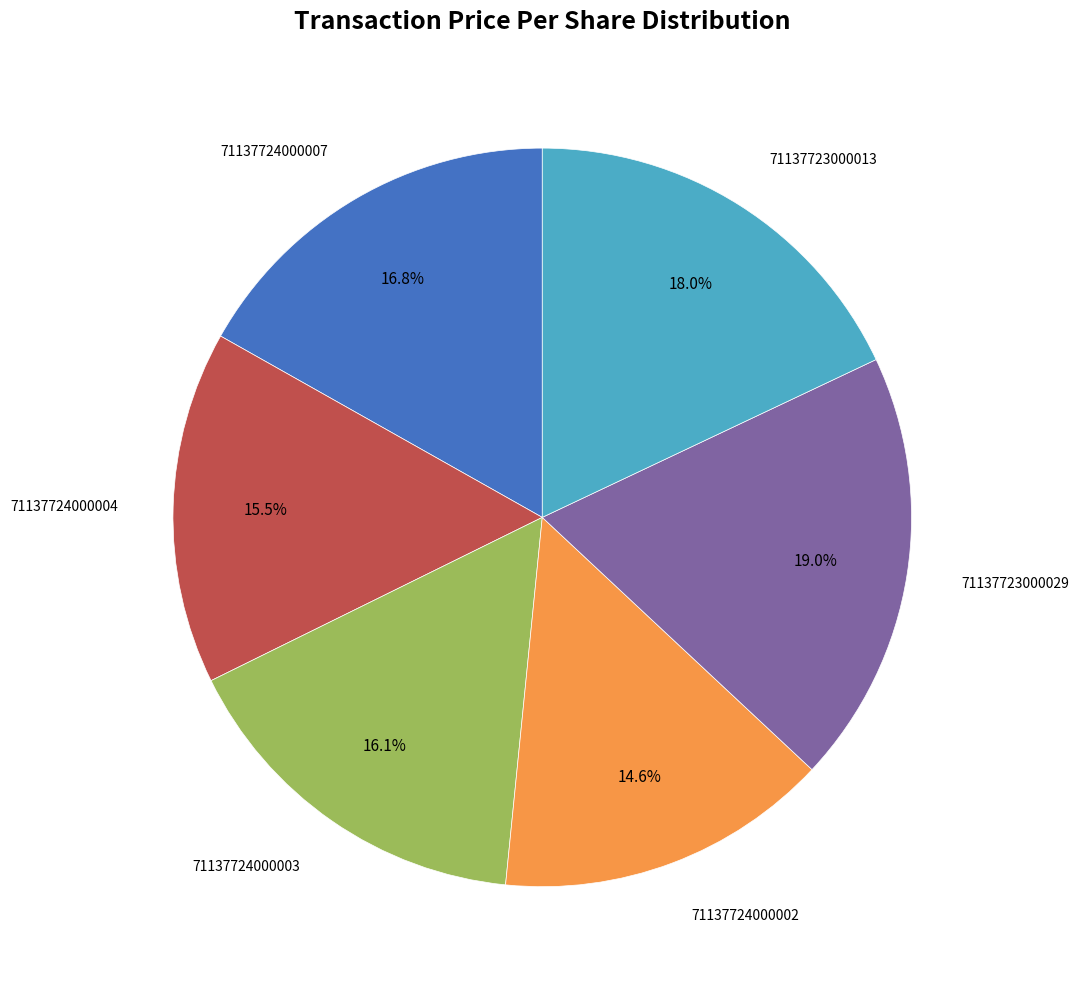

Is there a majority slice in this chart?

No